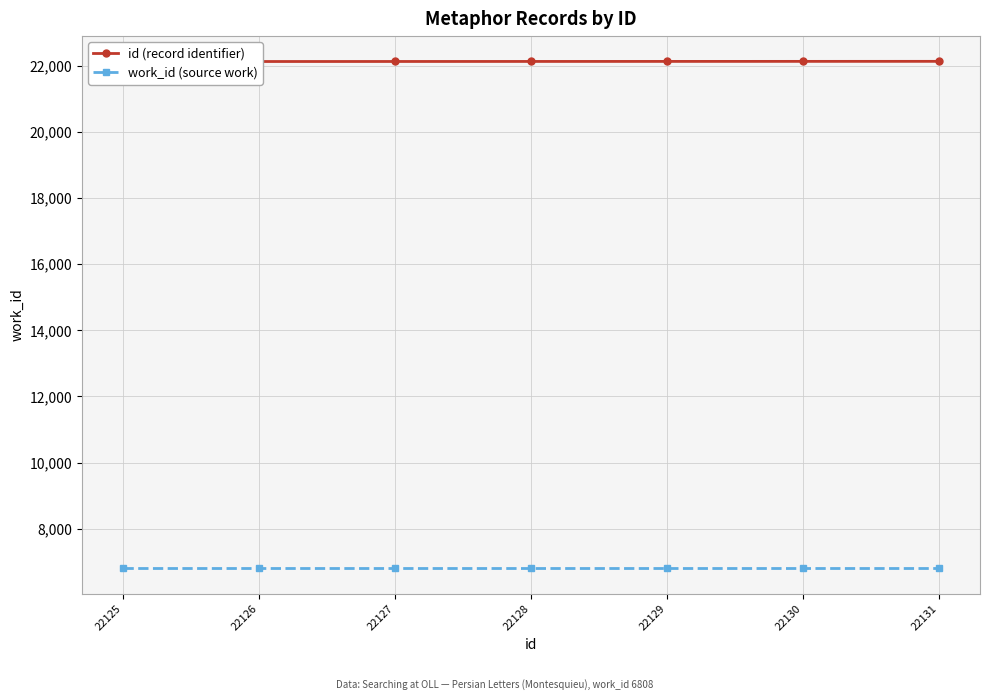

Rank the series by their average value, from highest to lowest.

id (record identifier), work_id (source work)